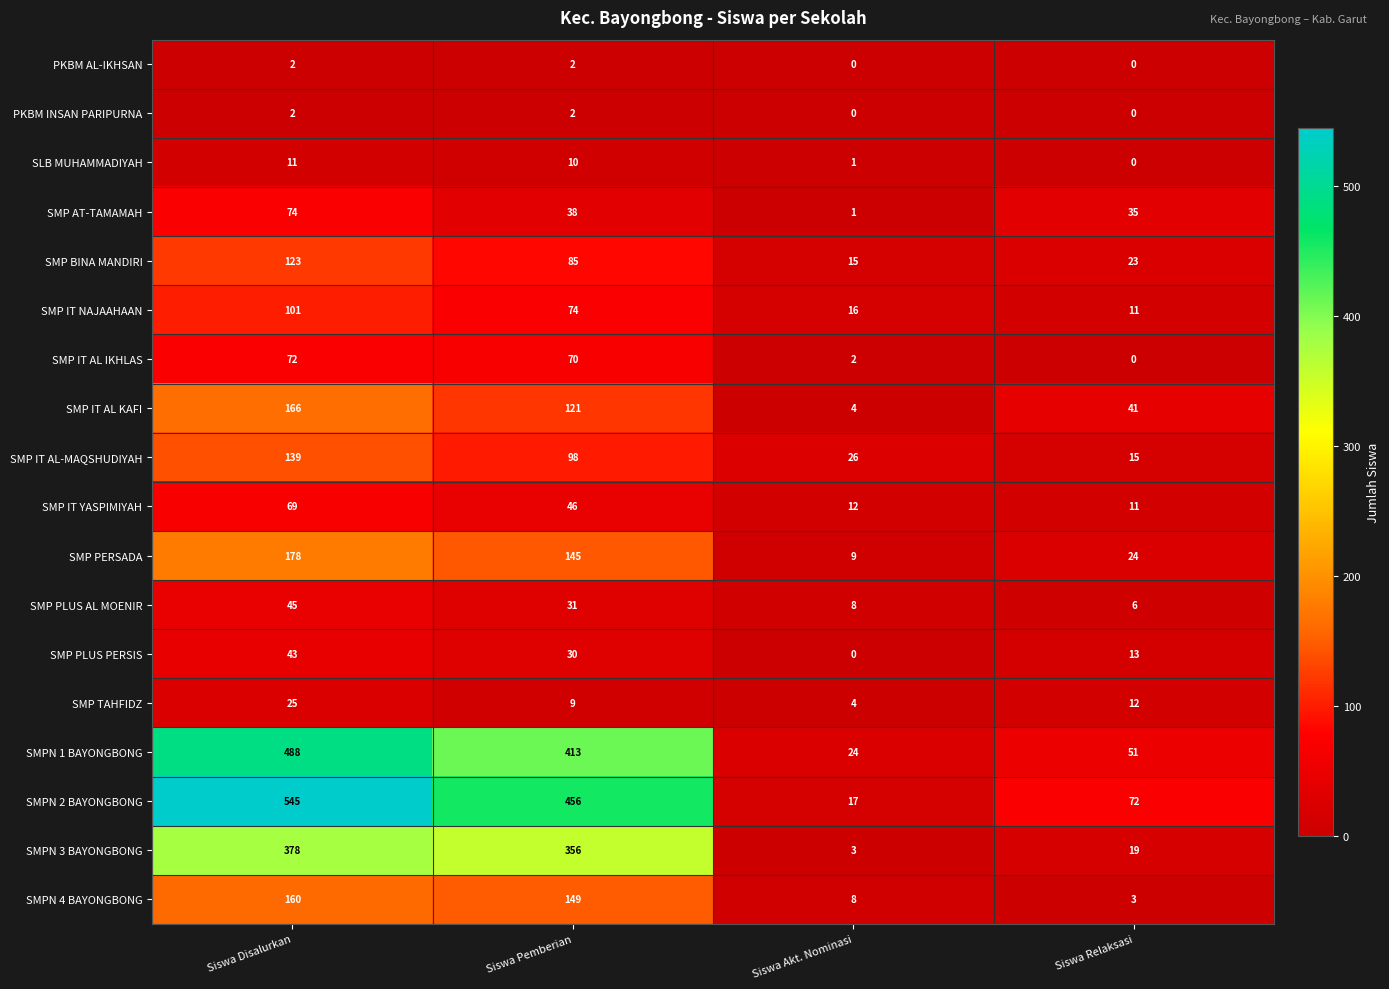

What is the sum of all SMP IT AL KAFI values?

332